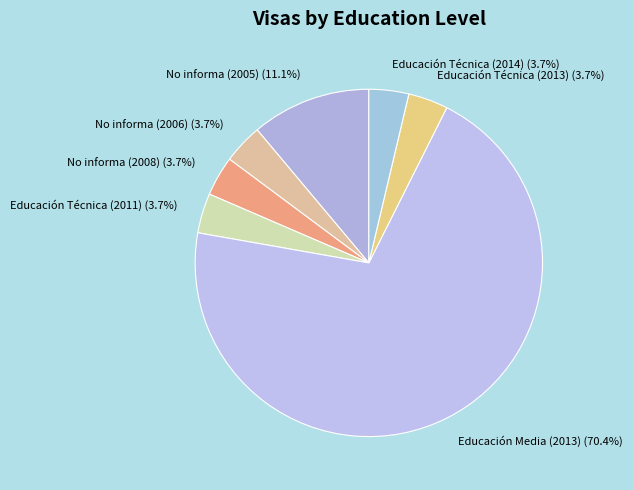

To the nearest percent, what portion does No informa (2008) represent?

4%